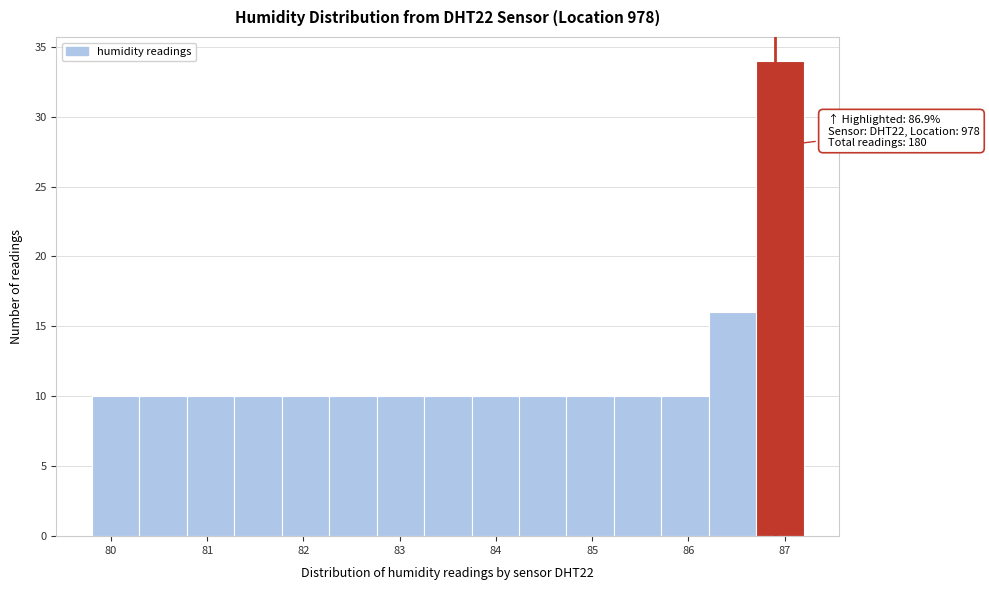

Which range on the x-axis has the tallest bar?

86.7 to 87.2